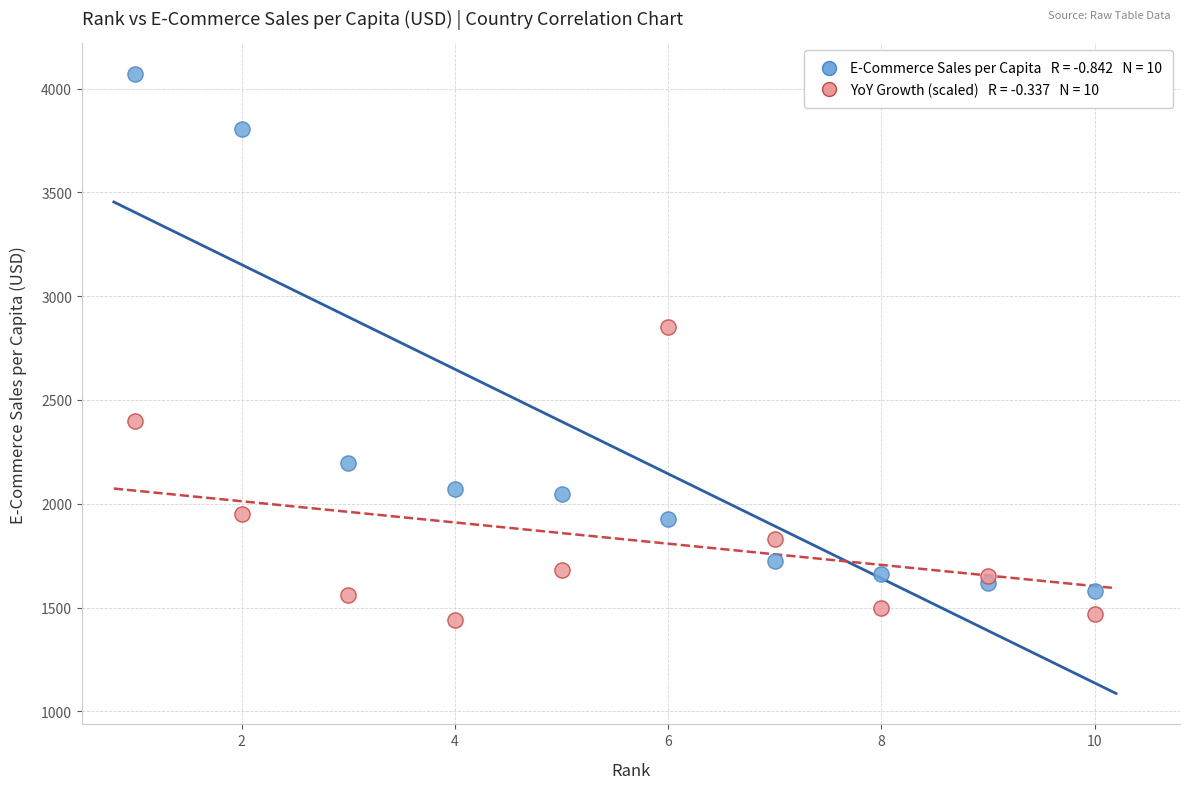

Across all series, what Y value is closest to 2754?

2850